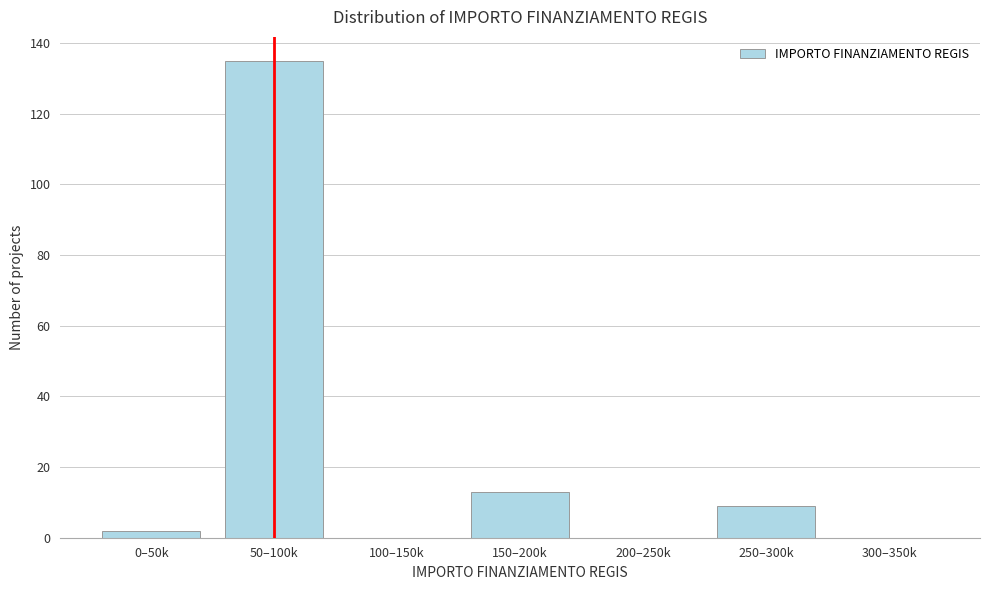

Reading left to right, extract all data points from this chart.

0–50k=2	50–100k=135	100–150k=0	150–200k=13	200–250k=0	250–300k=9	300–350k=0